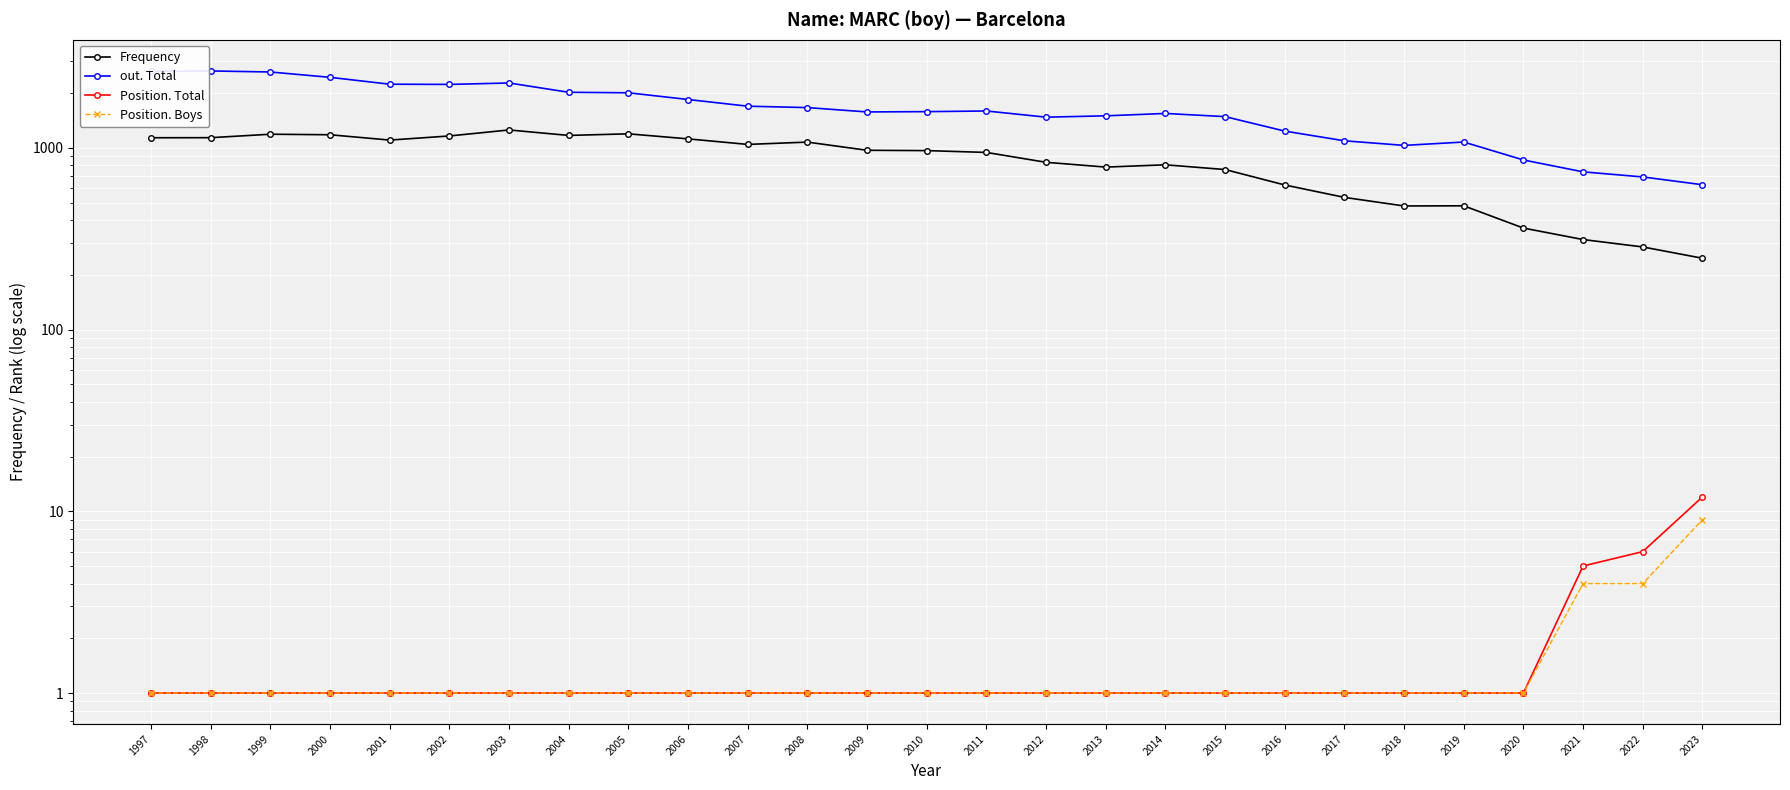

Rank the series at 2021 from lowest to highest value.

Position. Boys, Position. Total, Frequency, out. Total